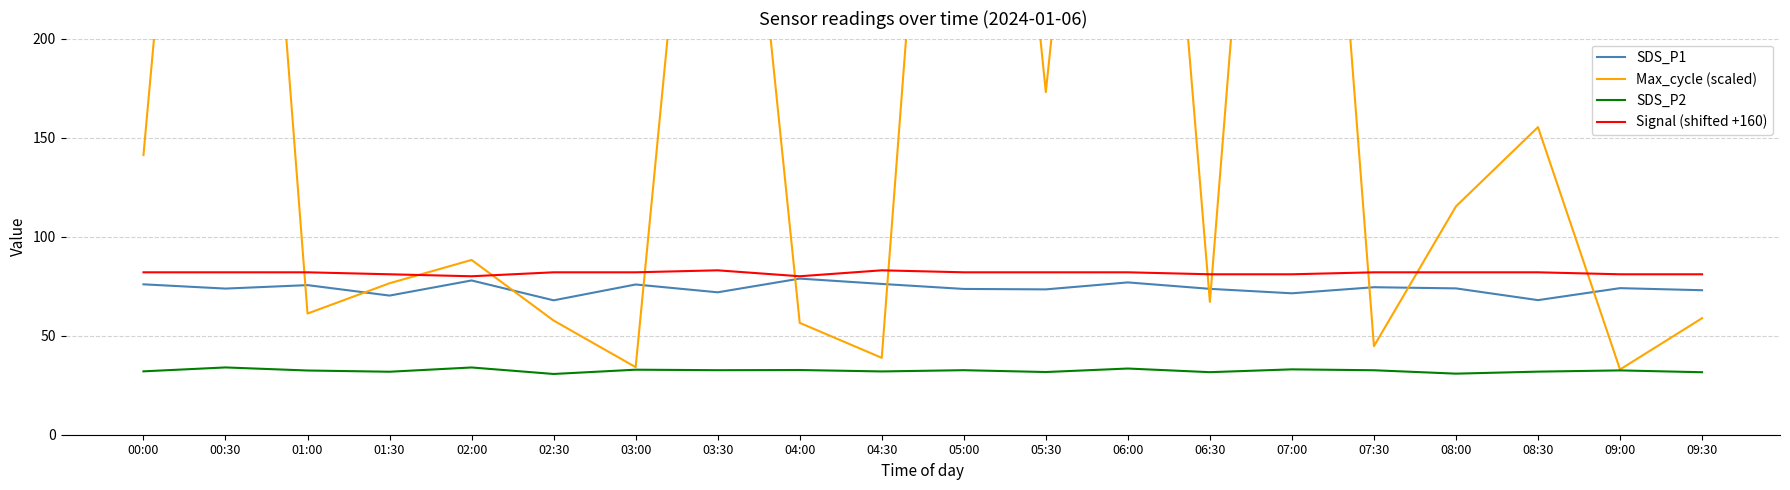

Reading left to right, list all the values displayed in this chart.

SDS_P1: 75.9	73.8	75.5	70.2	77.9	67.8	75.8	71.9	78.8	76.1	73.6	73.4	76.9	73.7	71.4	74.5	73.9	68.0	74.0	73.0
Max_cycle (scaled): 141.2	598.8	61.2	76.5	88.2	57.6	34.1	461.2	56.5	38.8	582.4	172.9	568.2	67.1	583.5	44.7	115.3	155.3	32.9	58.8
SDS_P2: 32.0	34.0	32.4	31.8	34.0	30.7	32.8	32.6	32.7	31.9	32.6	31.6	33.4	31.6	33.0	32.5	30.8	31.9	32.5	31.6
Signal (shifted +160): 82.0	82.0	82.0	81.0	80.0	82.0	82.0	83.0	80.0	83.0	82.0	82.0	82.0	81.0	81.0	82.0	82.0	82.0	81.0	81.0